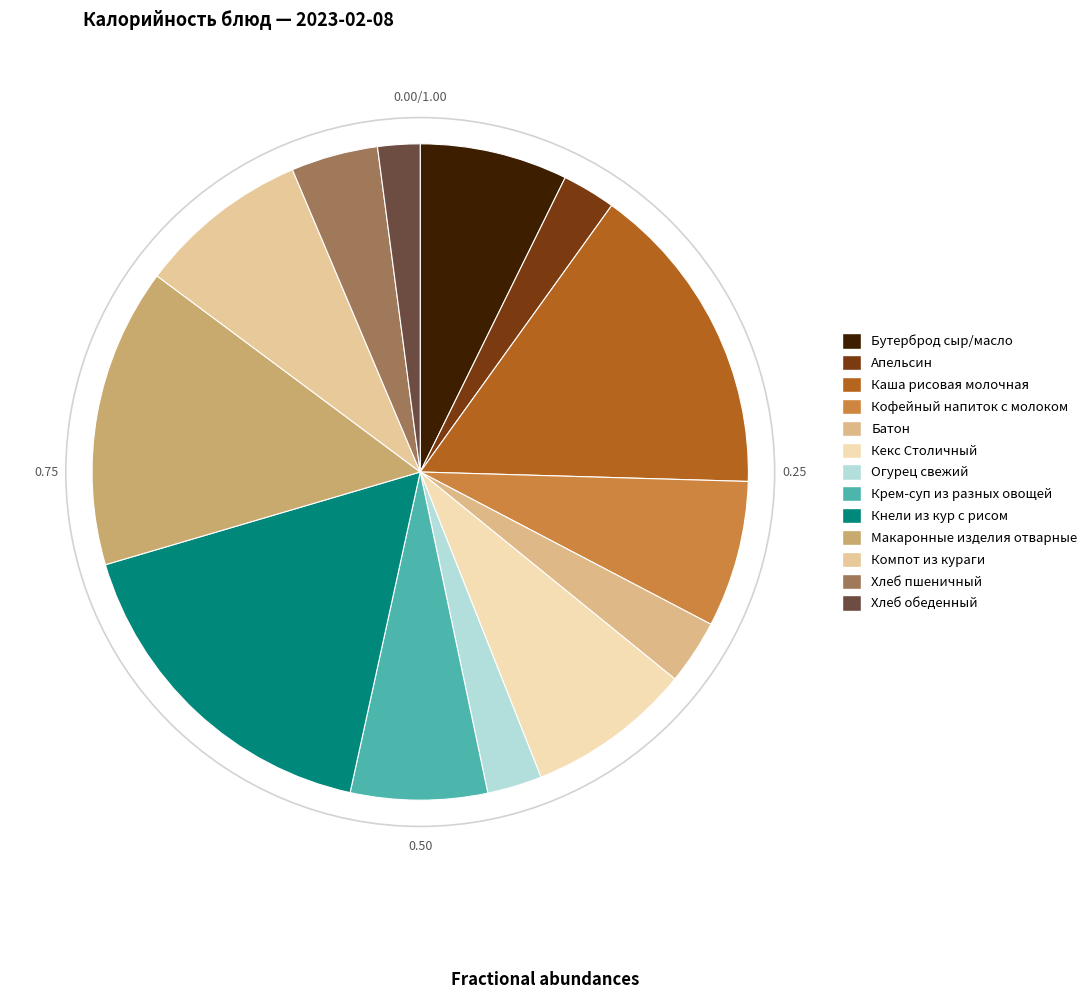

Which has a higher value, Батон or Кнели из кур с рисом?

Кнели из кур с рисом